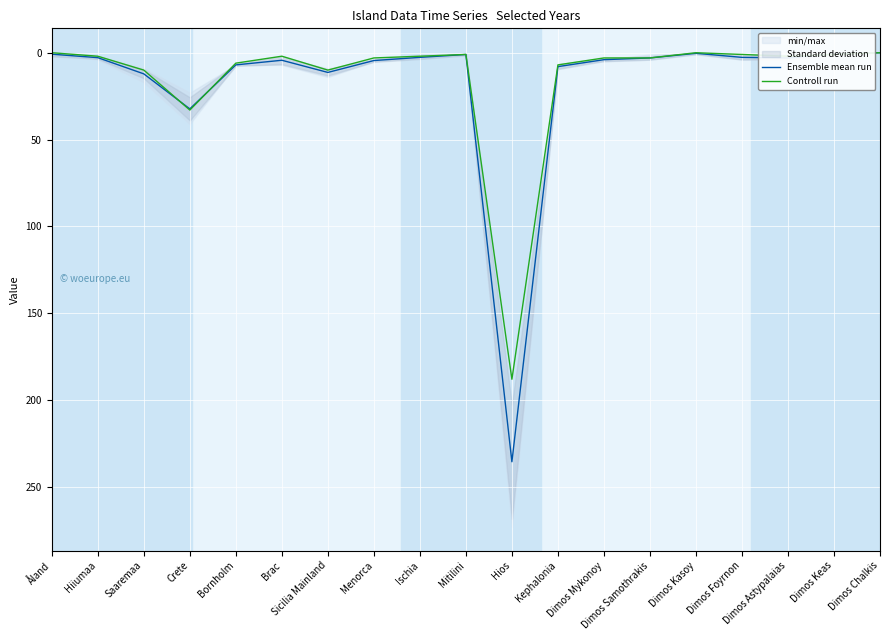

At which category does the chart reach its minimum across all series?

Dimos Chalkis